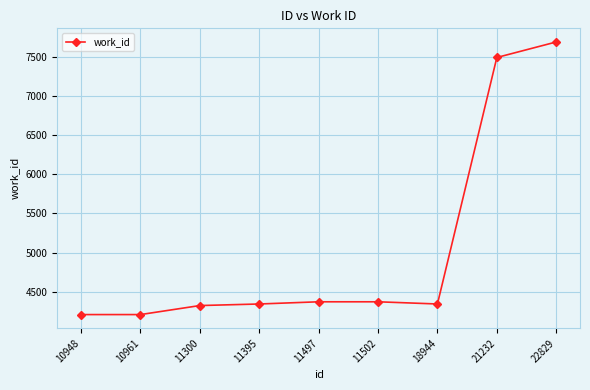

The chart shows a value of 2992 at 18944. True or false?

False